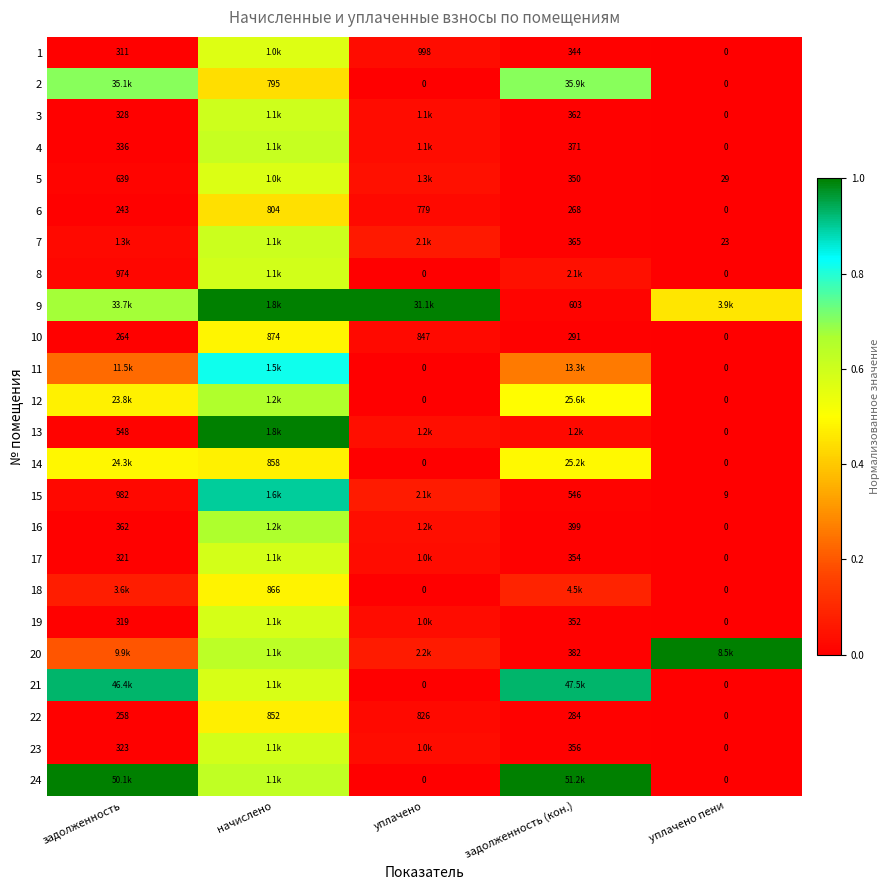

Where does the 6 series first go above 268?

начислено